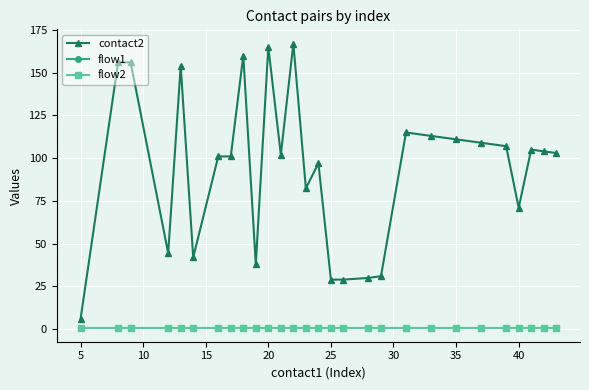

True or false: flow1 and contact2 intersect in this chart.

False